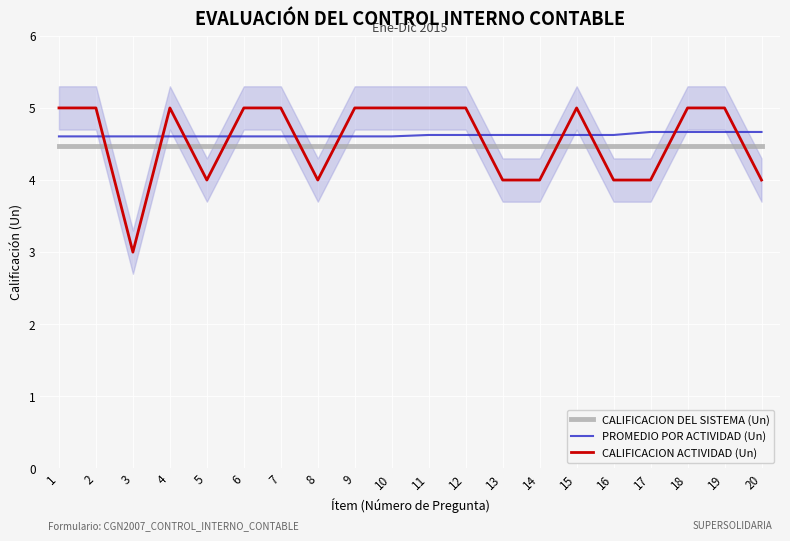

Which series has the widest spread of values?

CALIFICACION ACTIVIDAD (Un)